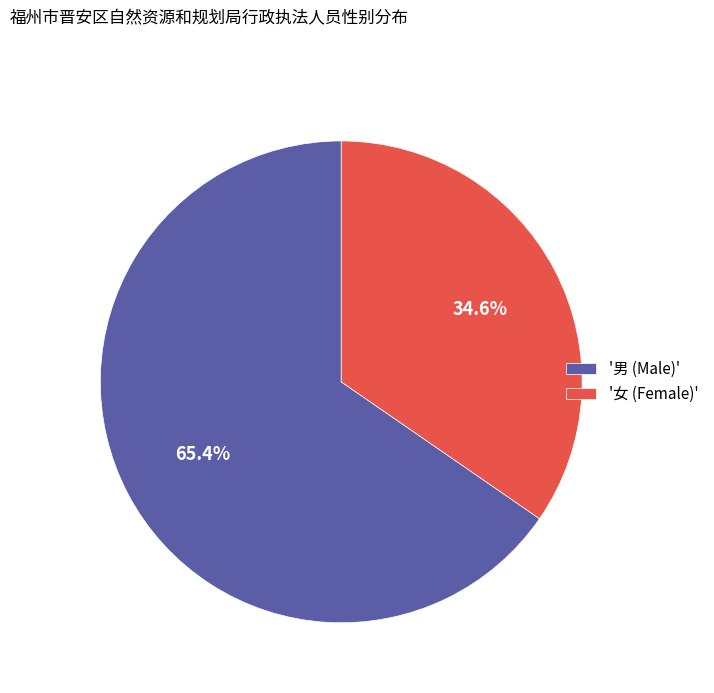

Approximately how many times larger is the value at '女 (Female)' compared to '男 (Male)'?

0.5